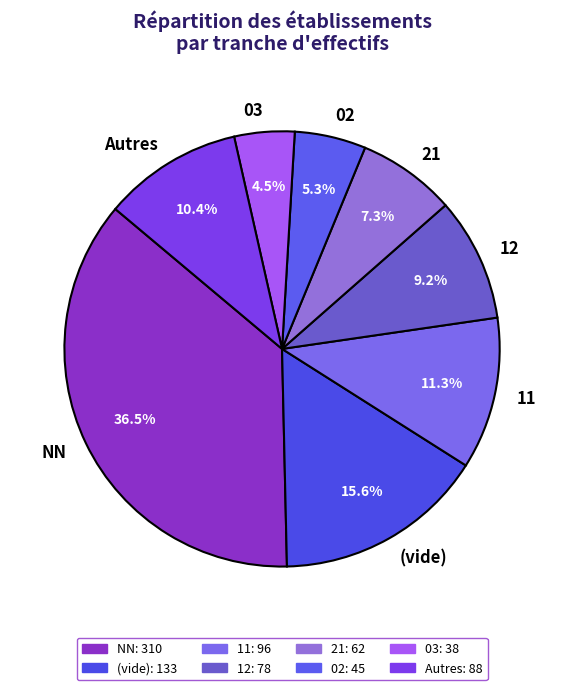

Which slice is the largest?

NN